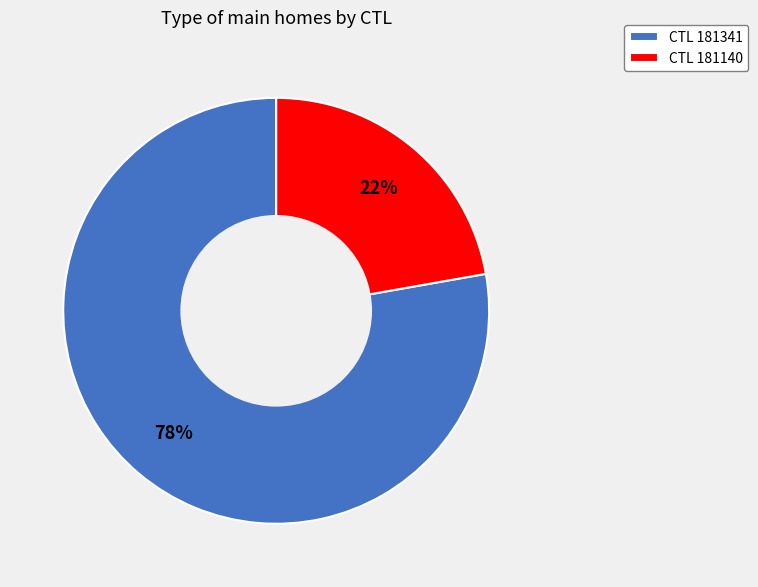

Which has a higher value, CTL 181140 or CTL 181341?

CTL 181341